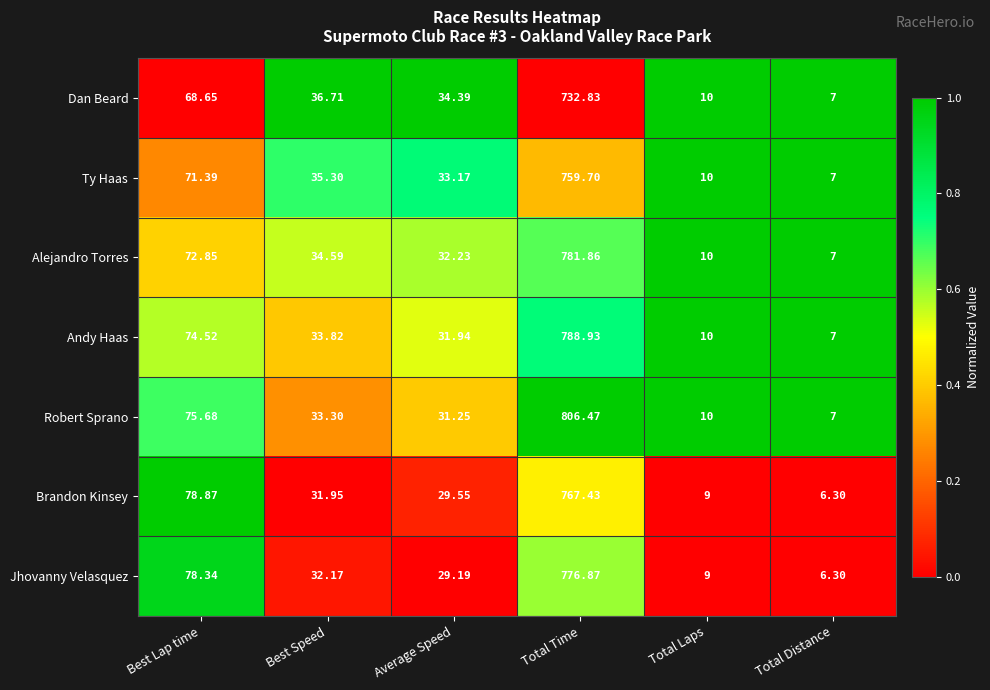

Where does the Ty Haas series first go above 35?

Best Lap time